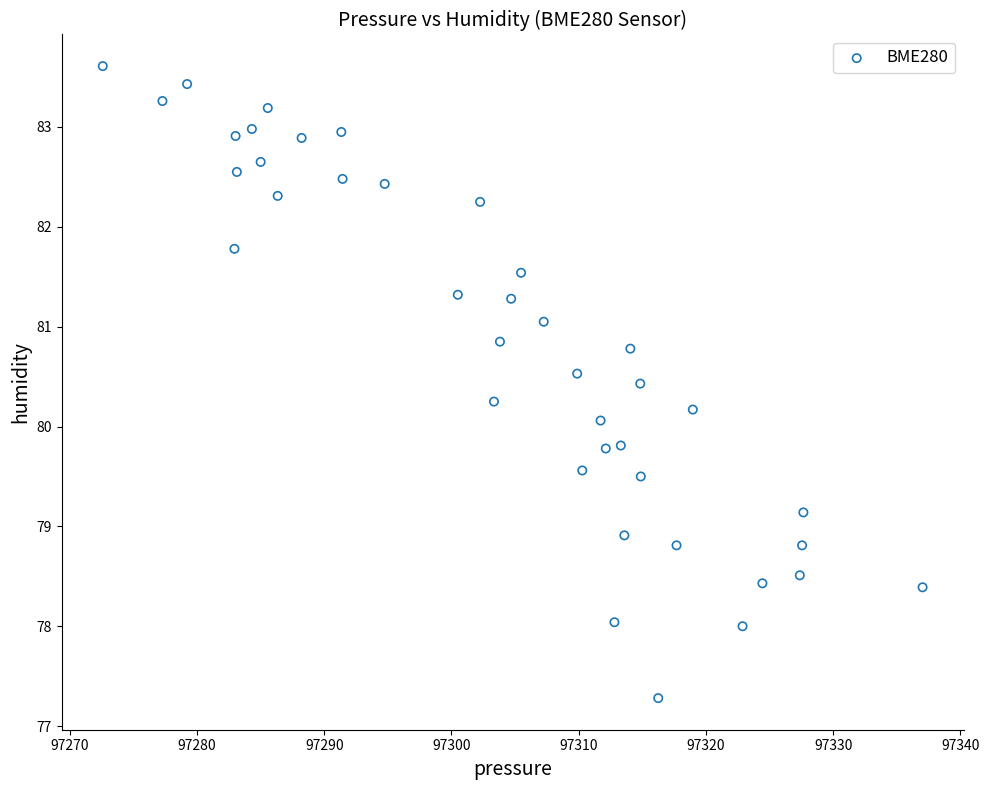

What is the range of X values (max minus min)?

64.4